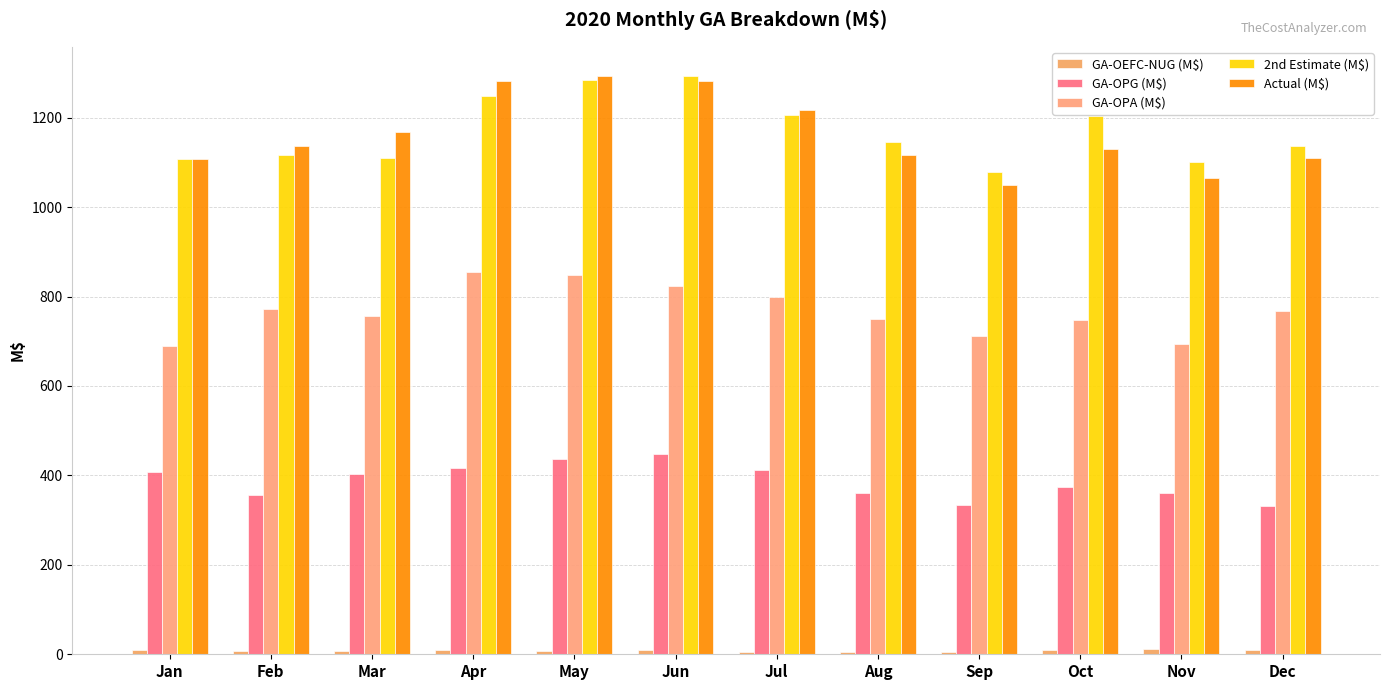

Which series has the widest spread of values?

Actual (M$)